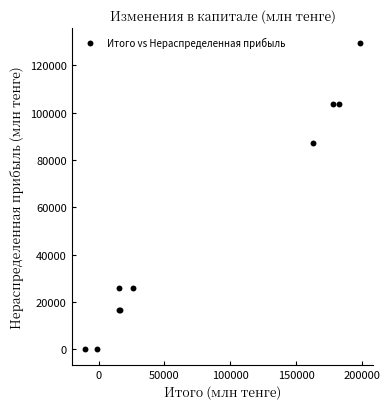

What Y value in the scatter plot is closest to 64608?

87259